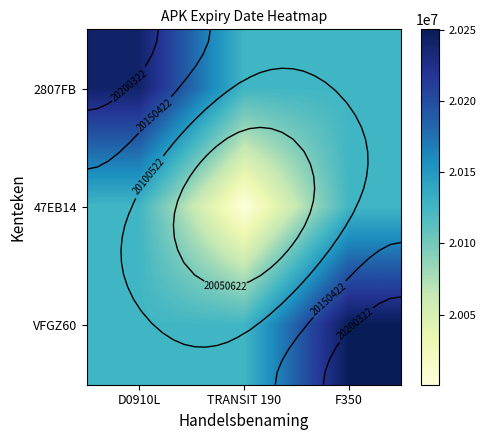

How many categories are shown in the chart?

3